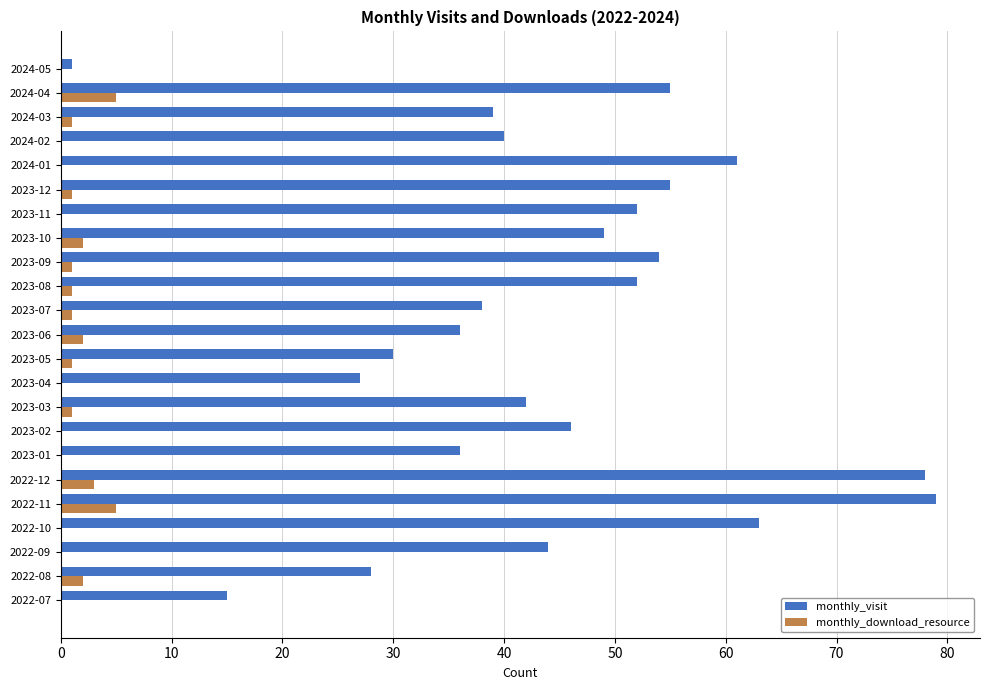

What are all the series names shown in the legend?

monthly_visit, monthly_download_resource